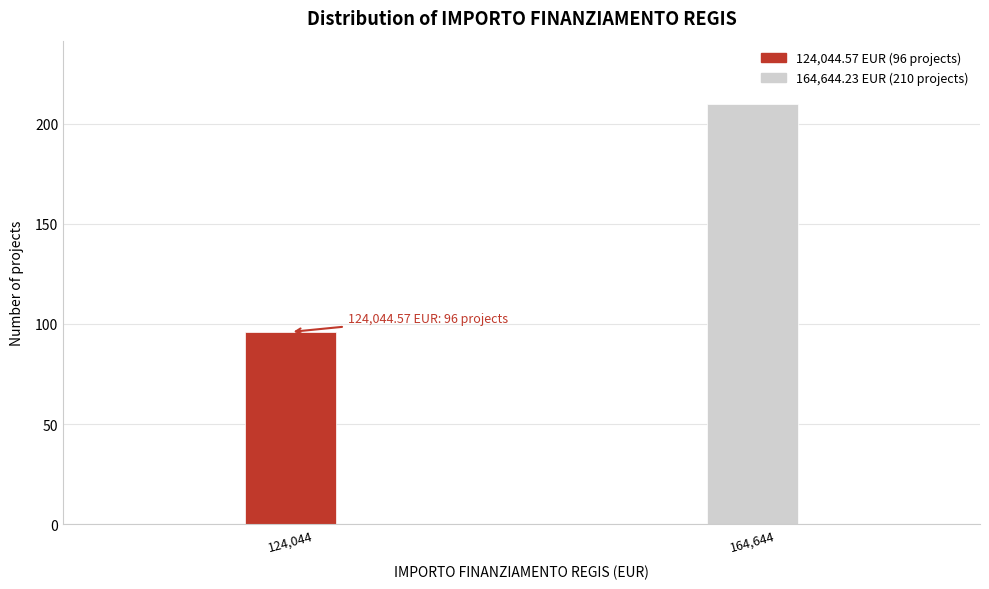

Reading left to right, what are all the values shown in this chart?

124,044=96	164,644=210